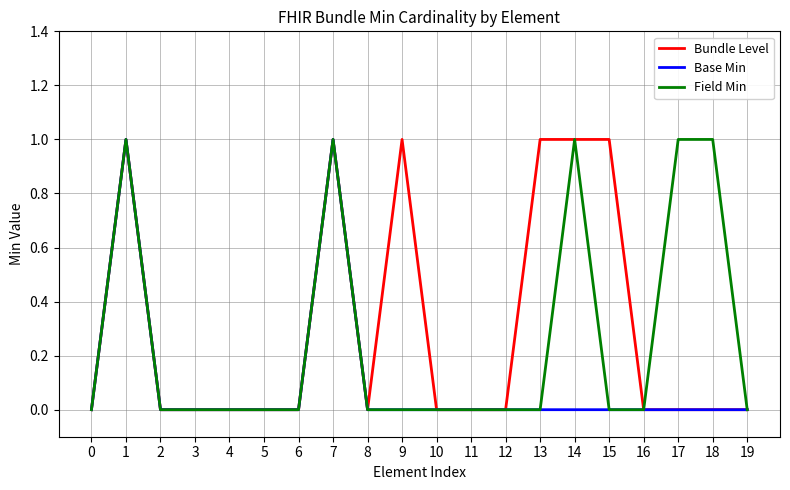

Is this an area chart (filled region under the line)?

No